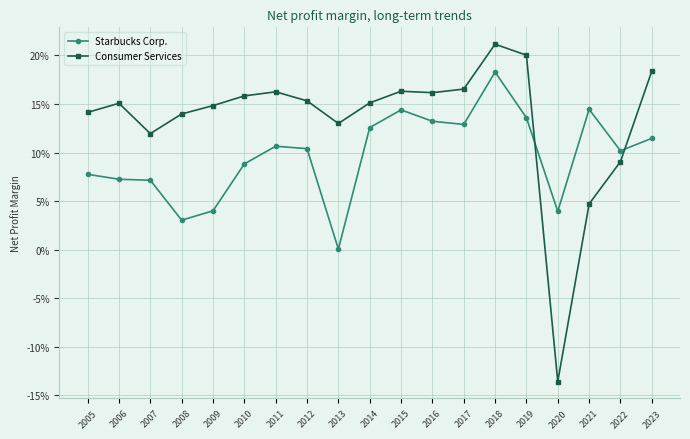

The Starbucks Corp. series shows 0.0 at 2019. True or false?

False